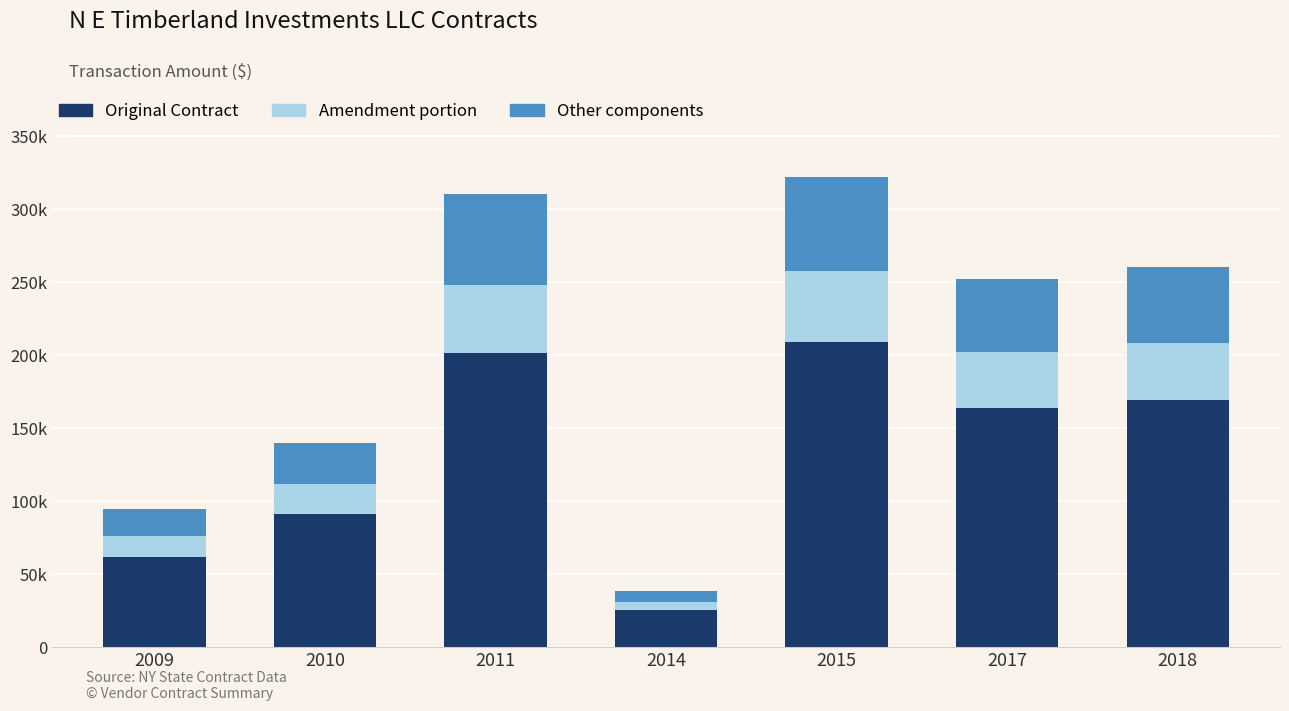

Does the chart contain stacked bars?

Yes